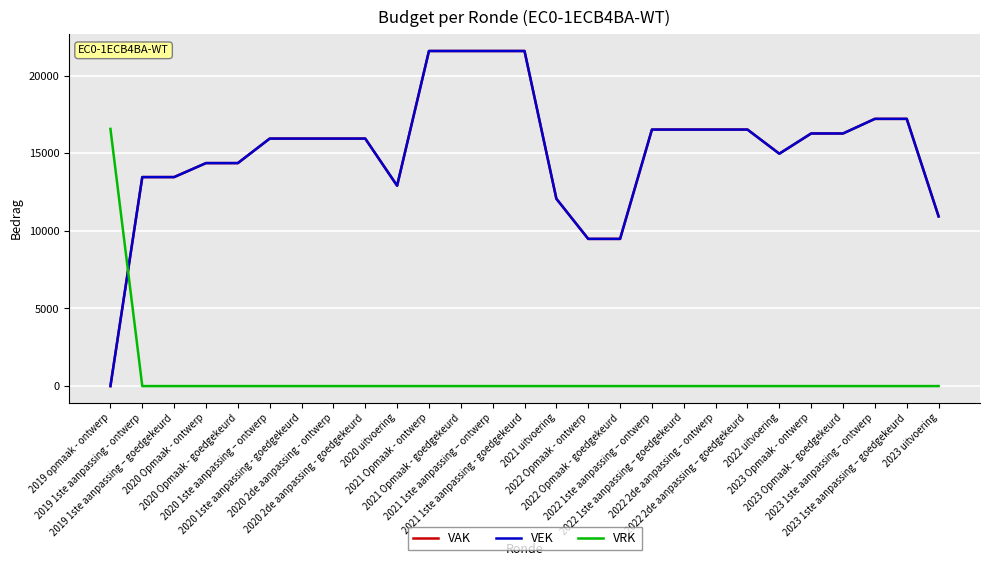

What is the difference between the highest and lowest values at 2020 2de aanpassing - goedgekeurd?

15938